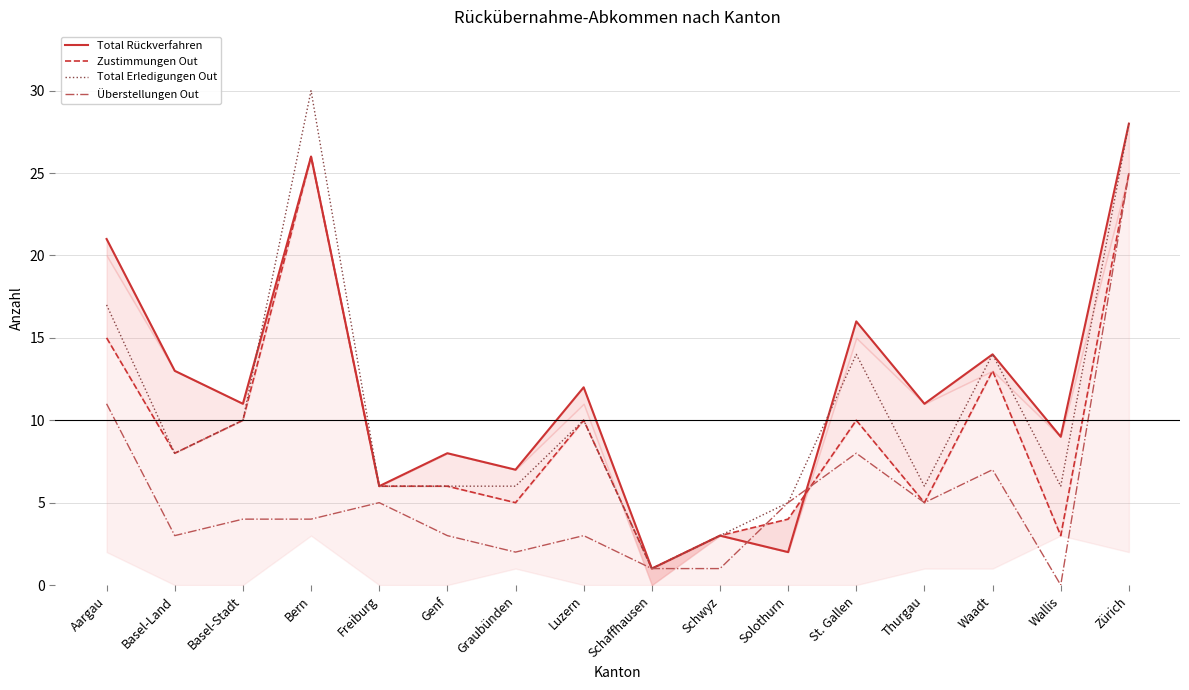

At which label does Total Erledigungen Out first exceed 8?

Aargau